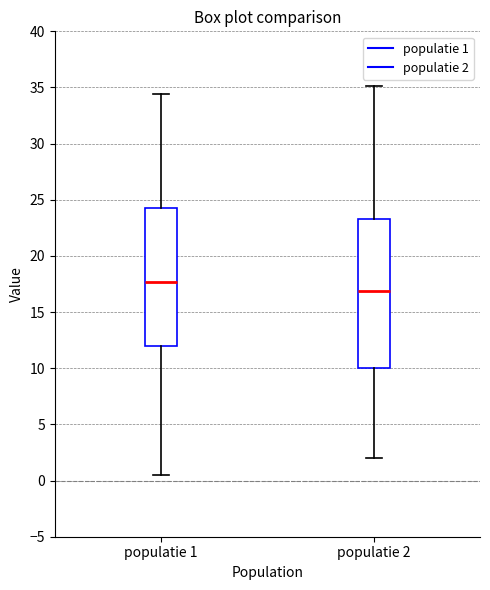

Which box has the lowest median line?

populatie 2